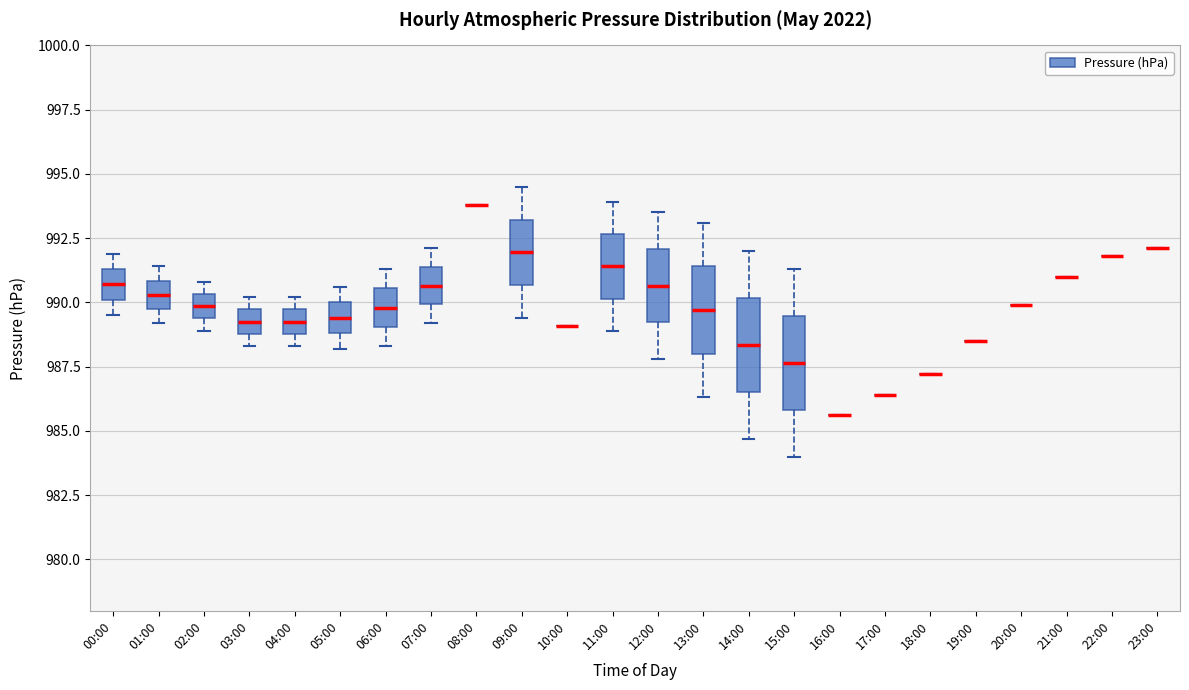

Reading left to right, read every box against the y-axis: the position of its median line, the range the box covers, and the ends of its whiskers. The values are not printed on the chart, so give them approximately, as read against the axis.

00:00: median 990.5, box 990.0 to 991.5, whiskers 989.5 to 992.0
01:00: median 990.5, box 990.0 to 991.0, whiskers 989.0 to 991.5
02:00: median 990.0, box 989.5 to 990.5, whiskers 989.0 to 991.0
03:00: median 989.5 (inside the box), box 989.0 to 989.5, whiskers 988.5 to 990.0
04:00: median 989.5 (inside the box), box 989.0 to 989.5, whiskers 988.5 to 990.0
05:00: median 989.5, box 989.0 to 990.0, whiskers 988.0 to 990.5
06:00: median 990.0, box 989.0 to 990.5, whiskers 988.5 to 991.5
07:00: median 990.5, box 990.0 to 991.5, whiskers 989.0 to 992.0
08:00: box collapsed to a line at 994.0, whiskers 994.0 to 994.0
09:00: median 992.0, box 990.5 to 993.0, whiskers 989.5 to 994.5
10:00: box collapsed to a line at 989.0, whiskers 989.0 to 989.0
11:00: median 991.5, box 990.0 to 992.5, whiskers 989.0 to 994.0
12:00: median 990.5, box 989.0 to 992.0, whiskers 988.0 to 993.5
13:00: median 989.5, box 988.0 to 991.5, whiskers 986.5 to 993.0
14:00: median 988.5, box 986.5 to 990.0, whiskers 984.5 to 992.0
15:00: median 987.5, box 986.0 to 989.5, whiskers 984.0 to 991.5
16:00: box collapsed to a line at 985.5, whiskers 985.5 to 985.5
17:00: box collapsed to a line at 986.5, whiskers 986.5 to 986.5
18:00: box collapsed to a line at 987.0, whiskers 987.0 to 987.0
19:00: box collapsed to a line at 988.5, whiskers 988.5 to 988.5
20:00: box collapsed to a line at 990.0, whiskers 990.0 to 990.0
21:00: box collapsed to a line at 991.0, whiskers 991.0 to 991.0
22:00: box collapsed to a line at 992.0, whiskers 992.0 to 992.0
23:00: box collapsed to a line at 992.0, whiskers 992.0 to 992.0